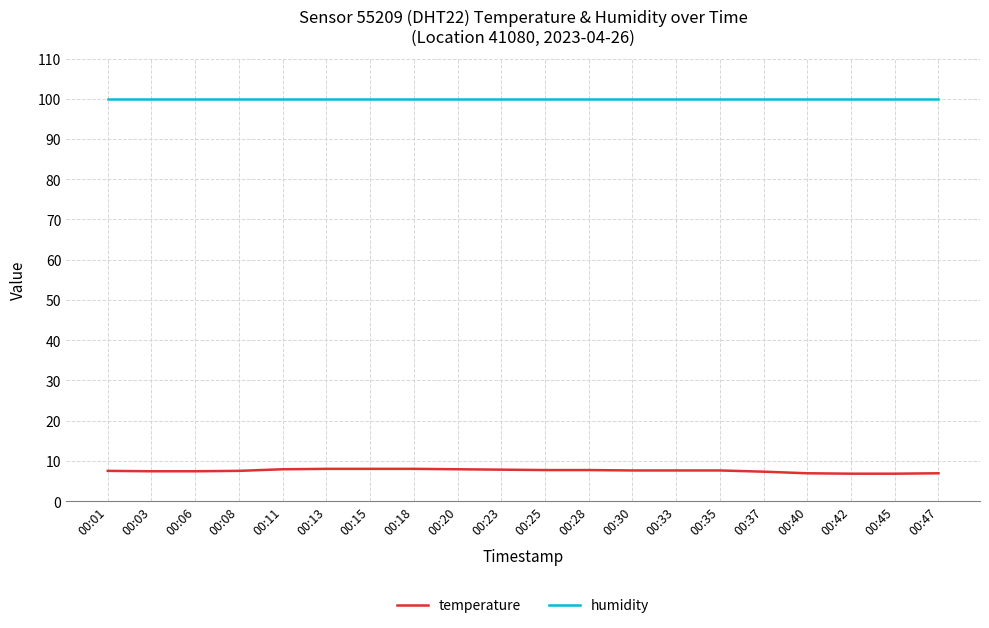

What are all the series names shown in the legend?

temperature, humidity